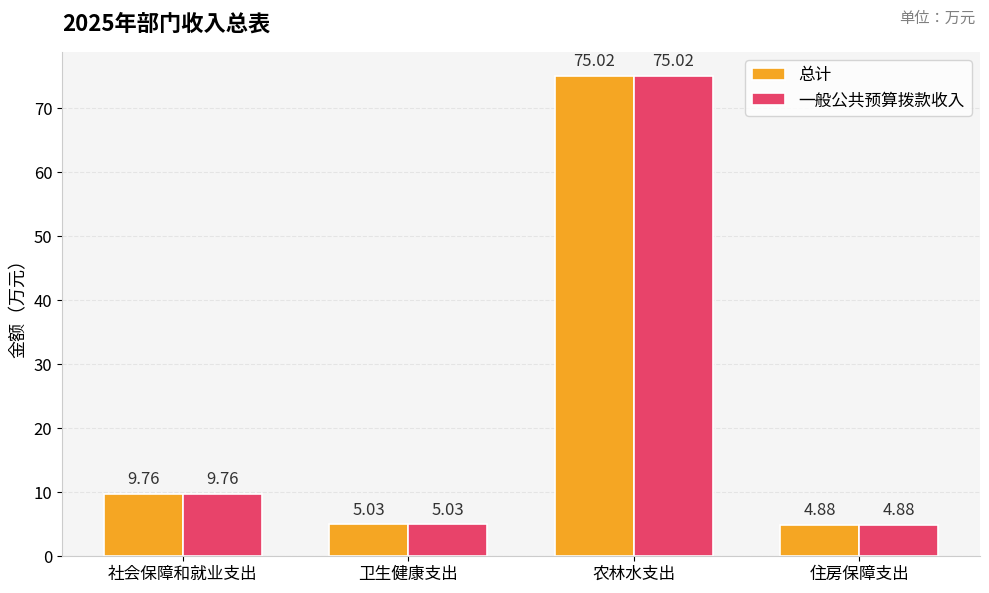

Rank the categories by 总计 value from highest to lowest.

农林水支出, 社会保障和就业支出, 卫生健康支出, 住房保障支出